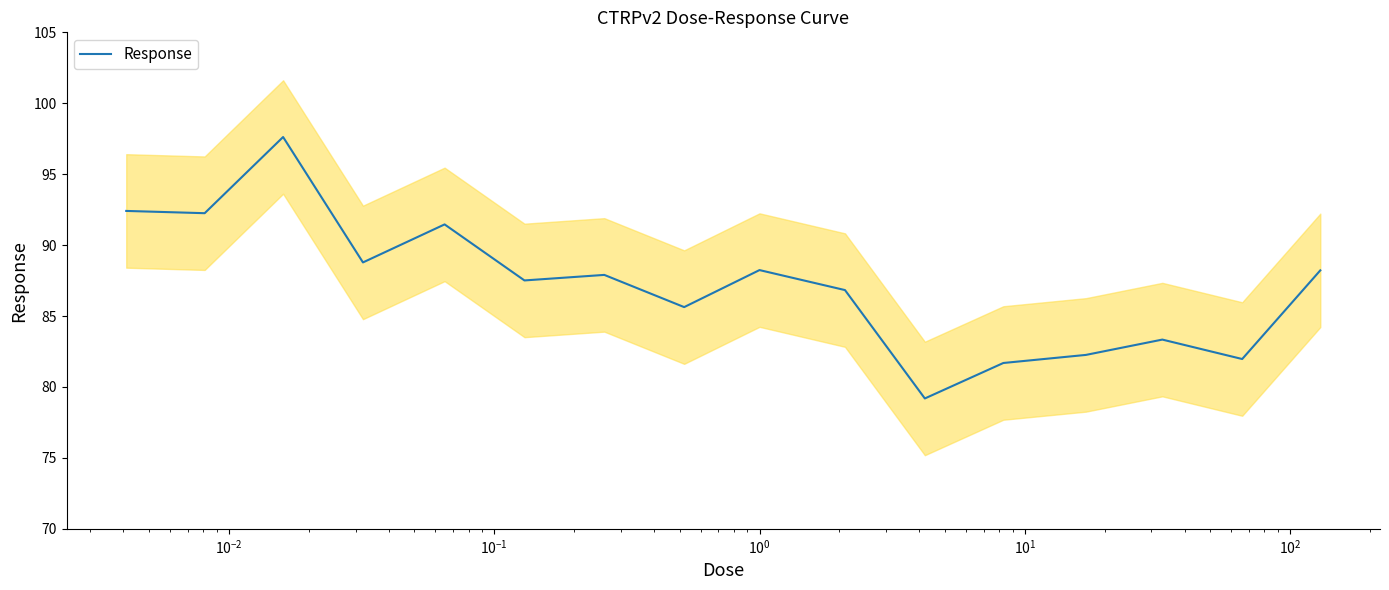

Does the chart display data point markers on the line(s)?

No